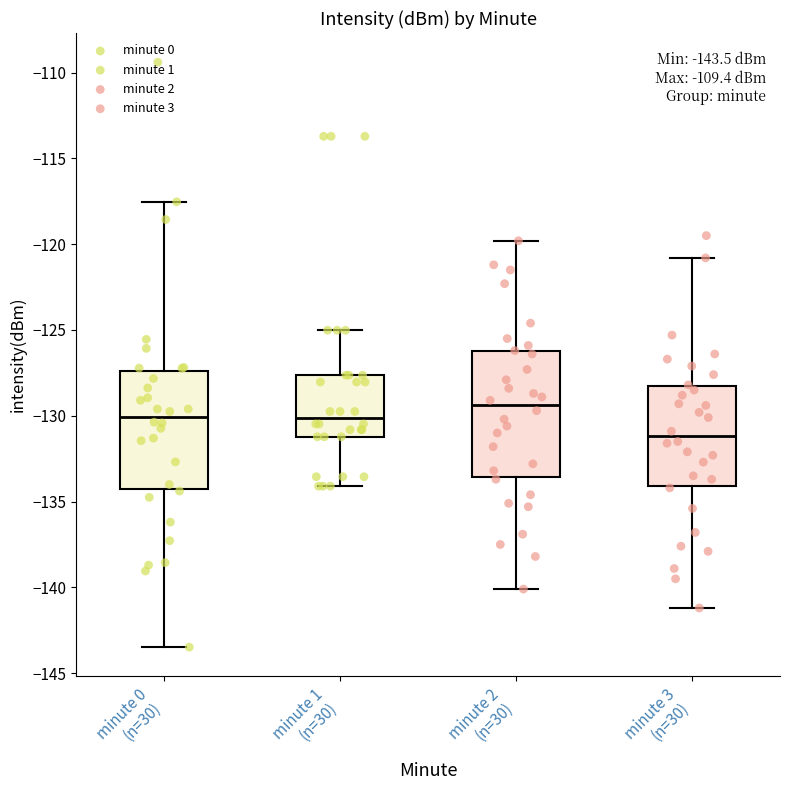

Which box has the highest median line?

minute 2 (n=30)